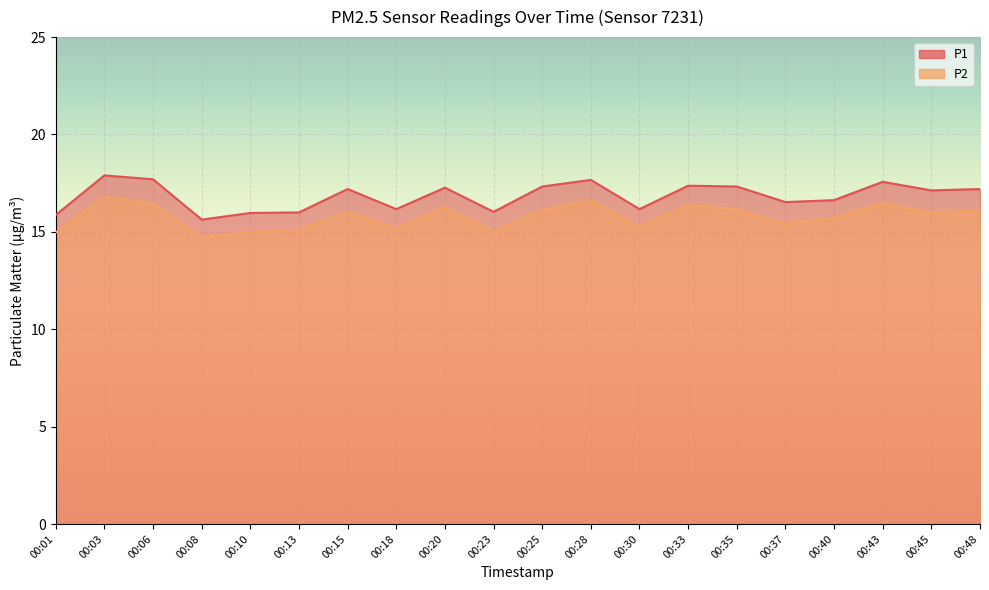

What is the maximum value shown in the chart?

17.9